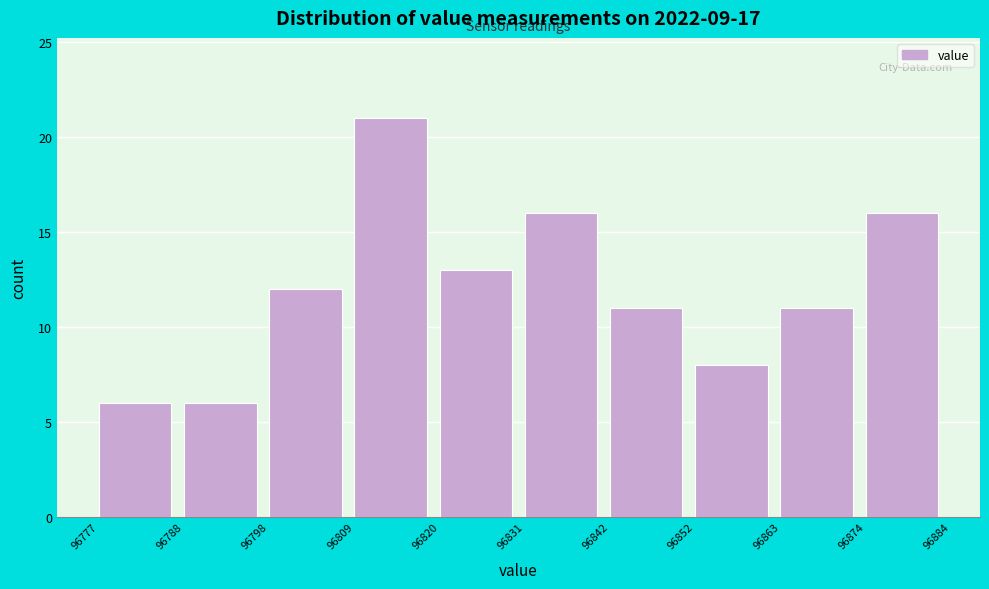

Over which range of the x-axis is the bar tallest?

96809 to 96820